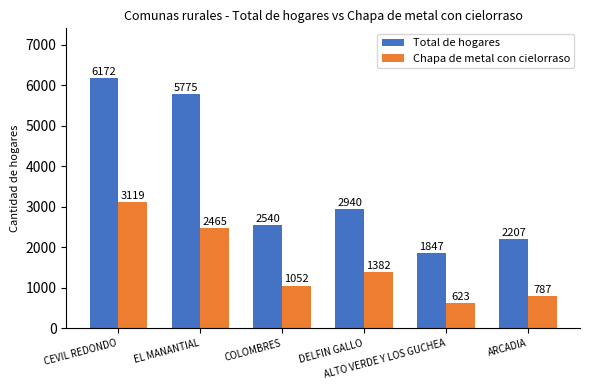

Reading left to right, list all the values displayed in this chart.

Total de hogares: 6172	5775	2540	2940	1847	2207
Chapa de metal con cielorraso: 3119	2465	1052	1382	623	787